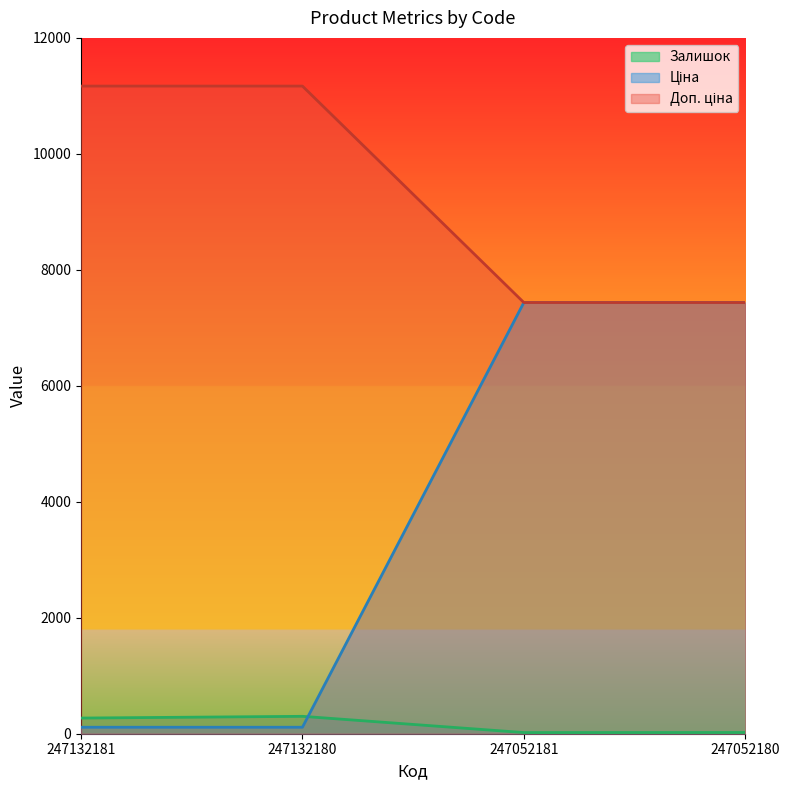

List the labels in order of Залишок value, smallest first.

247052181, 247052180, 247132181, 247132180